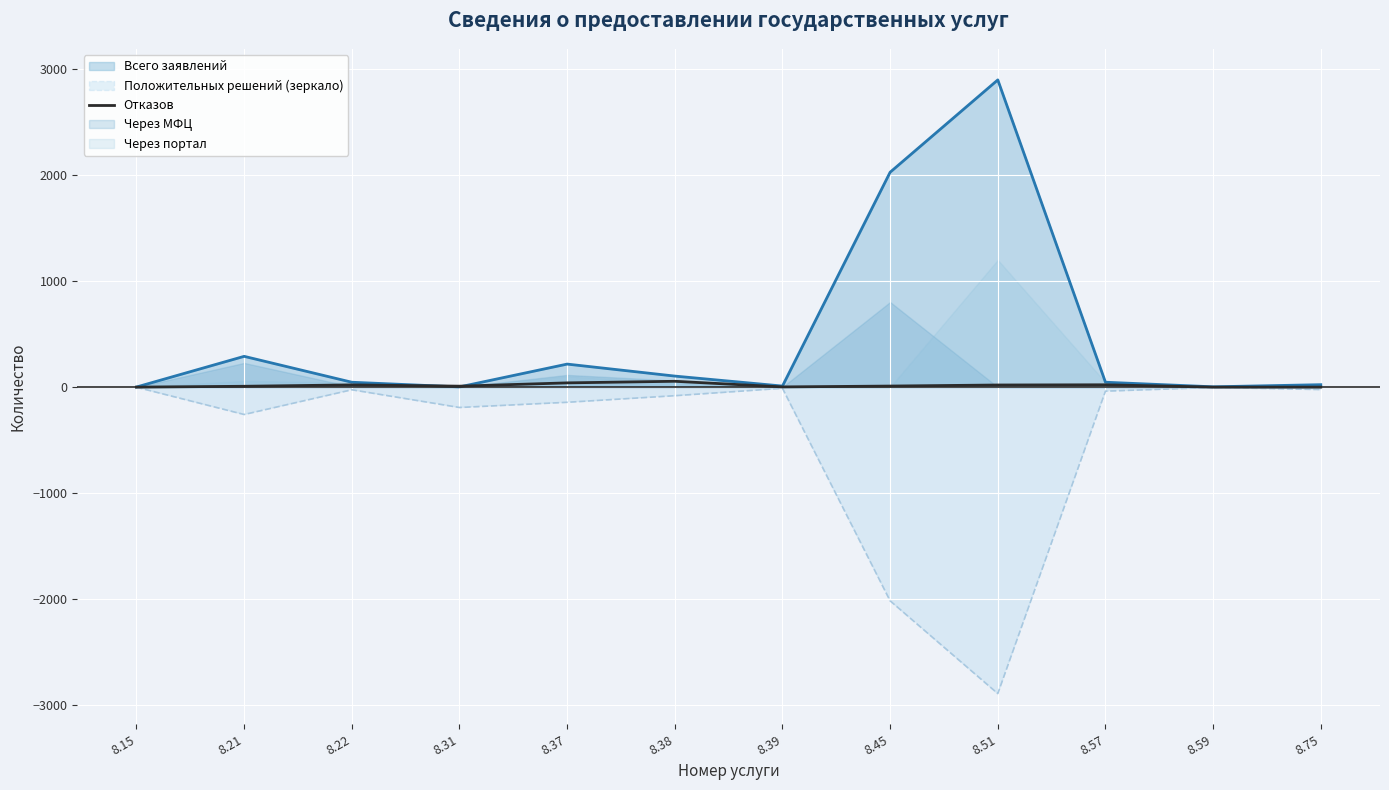

Is the value of Положительных решений (зеркало) at 8.31 greater than the value of Всего заявлений at 8.57?

No